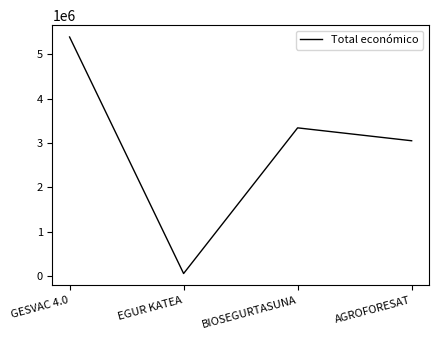

What is the difference between the values at BIOSEGURTASUNA and GESVAC 4.0?

2048346